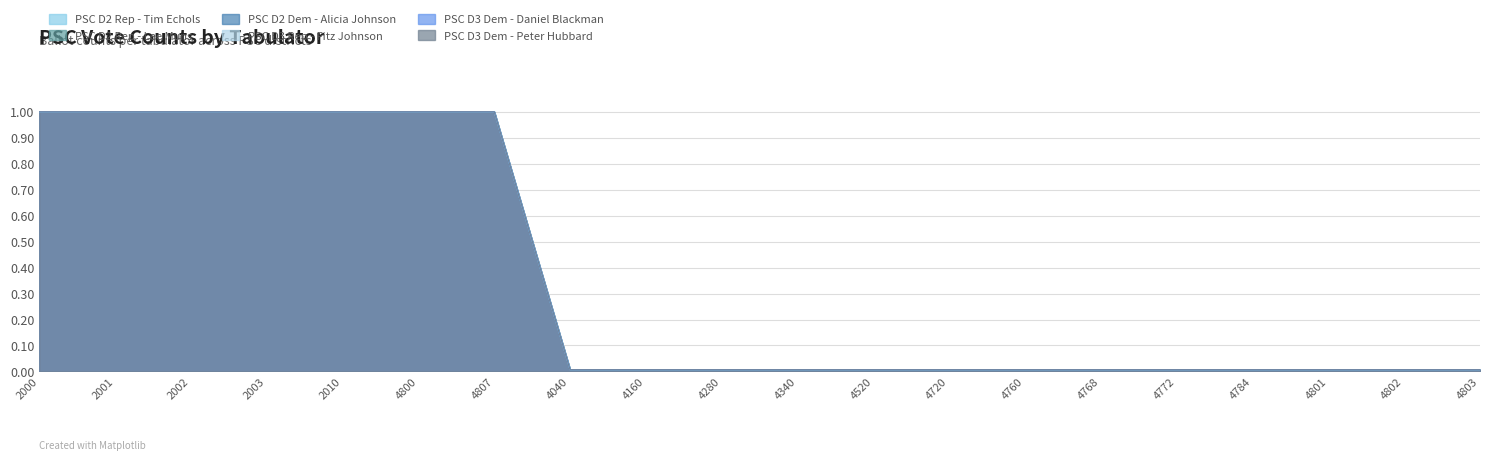

What is the sum of all PSC D3 Dem - Peter Hubbard values?

7.1